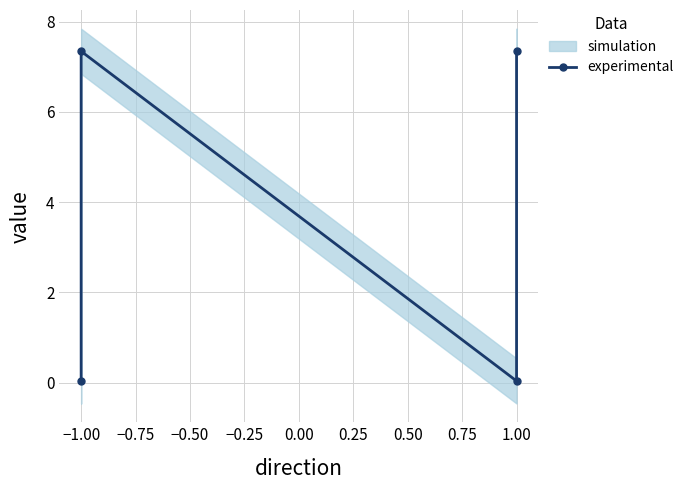

How many interior local peaks (higher than both neighbors) does the data have?

1